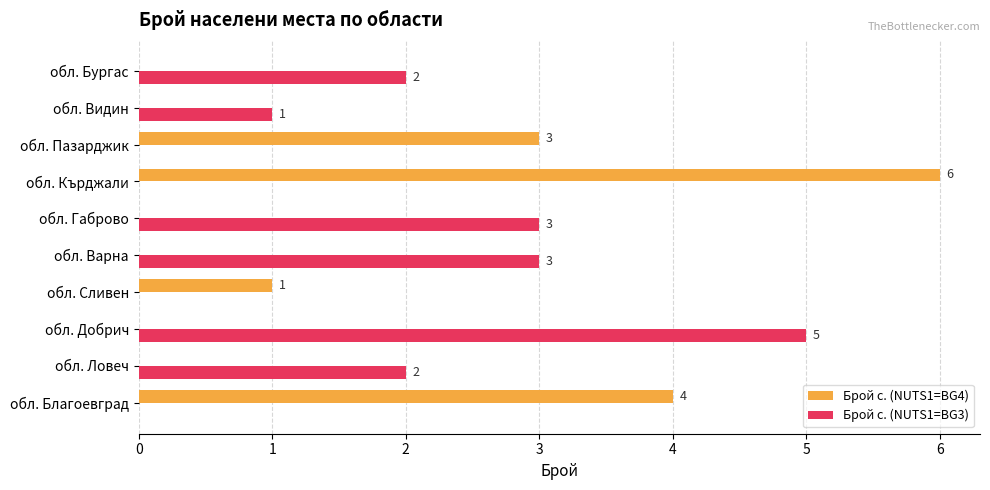

At which label does Брой с. (NUTS1=BG4) reach its peak?

обл. Кърджали